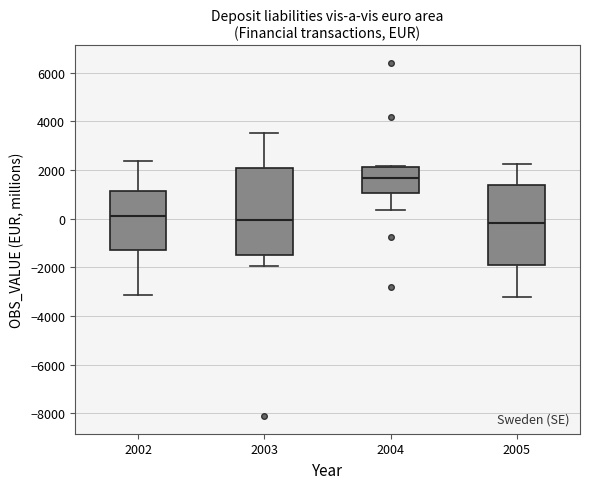

Reading left to right, transcribe this box plot: for each box, give where its median line is, the range the box spans, and where its two whiskers end, as read against the y-axis. The values are not printed on the chart, so give them approximately, as read against the axis.

2002: median 200, box -1400 to 1200, whiskers -3200 to 2400
2003: median 0, box -1400 to 2000, whiskers -2000 to 3600
2004: median 1600, box 1000 to 2200, whiskers 400 to 2200
2005: median -200, box -1800 to 1400, whiskers -3200 to 2200